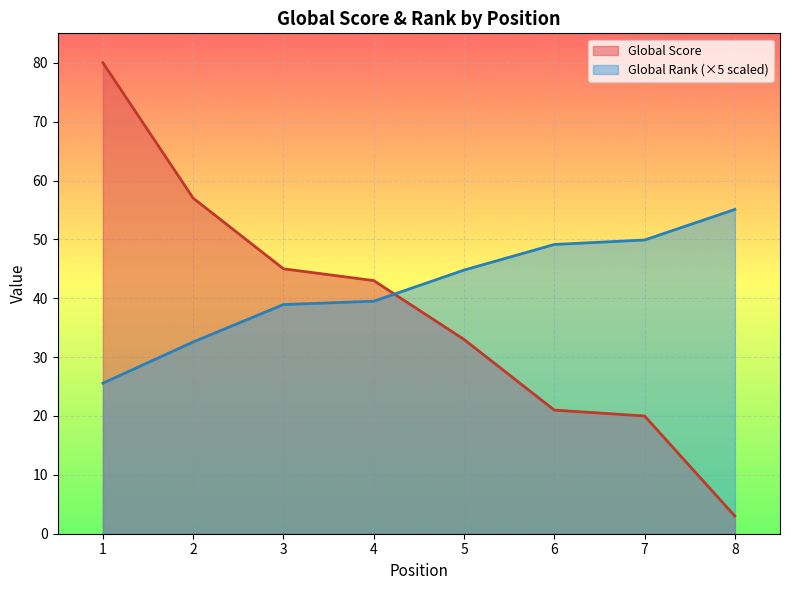

What is the minimum value for Global Rank (scaled)?

25.6